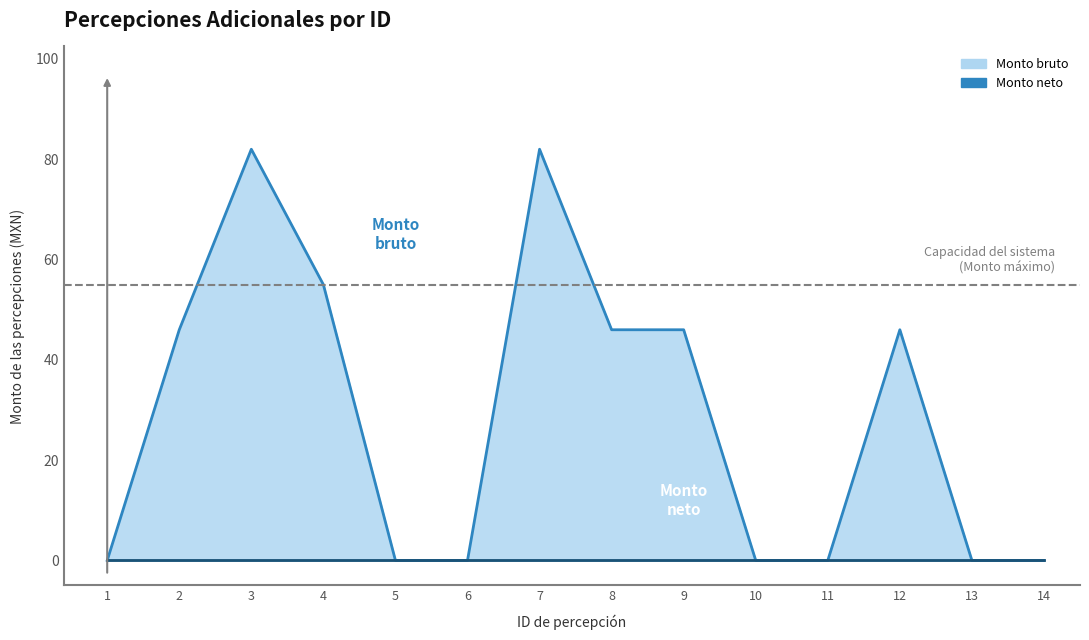

Which has a higher value, 14 or 2?

2